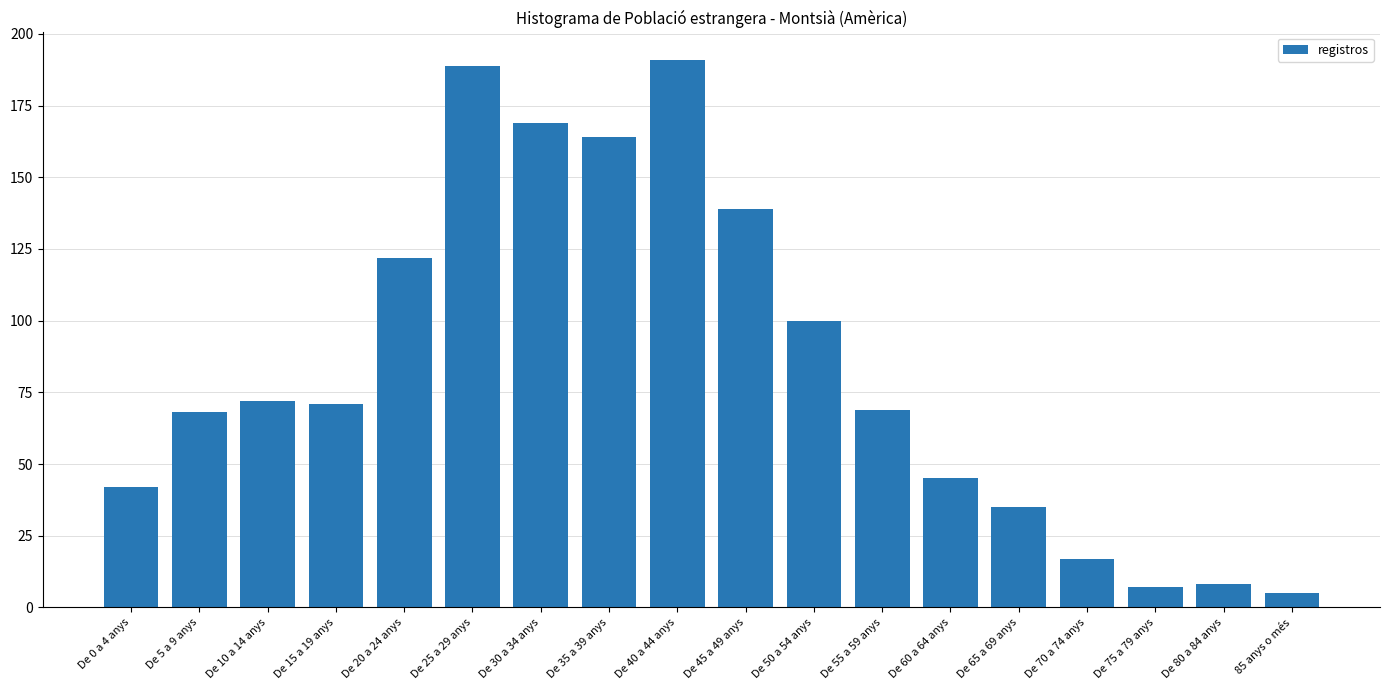

Reading left to right, transcribe all the data shown in this chart.

De 0 a 4 anys=42	De 5 a 9 anys=68	De 10 a 14 anys=72	De 15 a 19 anys=71	De 20 a 24 anys=122	De 25 a 29 anys=189	De 30 a 34 anys=169	De 35 a 39 anys=164	De 40 a 44 anys=191	De 45 a 49 anys=139	De 50 a 54 anys=100	De 55 a 59 anys=69	De 60 a 64 anys=45	De 65 a 69 anys=35	De 70 a 74 anys=17	De 75 a 79 anys=7	De 80 a 84 anys=8	85 anys o més=5